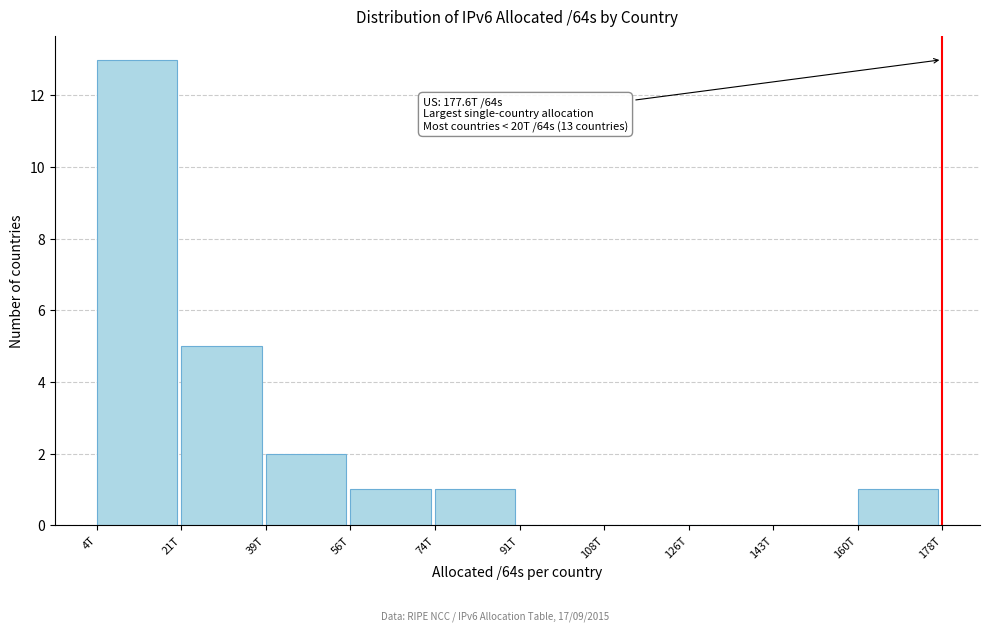

Reading left to right, what are all the values shown in this chart?

4T=13	21T=5	39T=2	56T=1	74T=1	91T=0	108T=0	126T=0	143T=0	160T=1